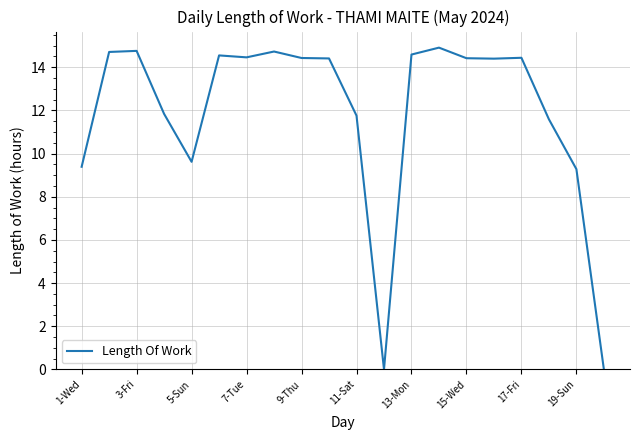

What is the greatest value displayed?

14.9